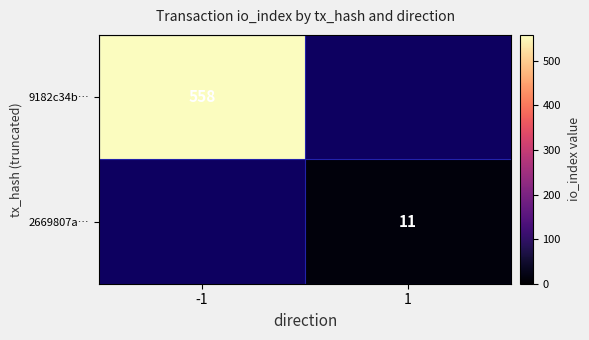

Is the value of 9182c34b… at -1 greater than the value of 2669807a… at 1?

Yes